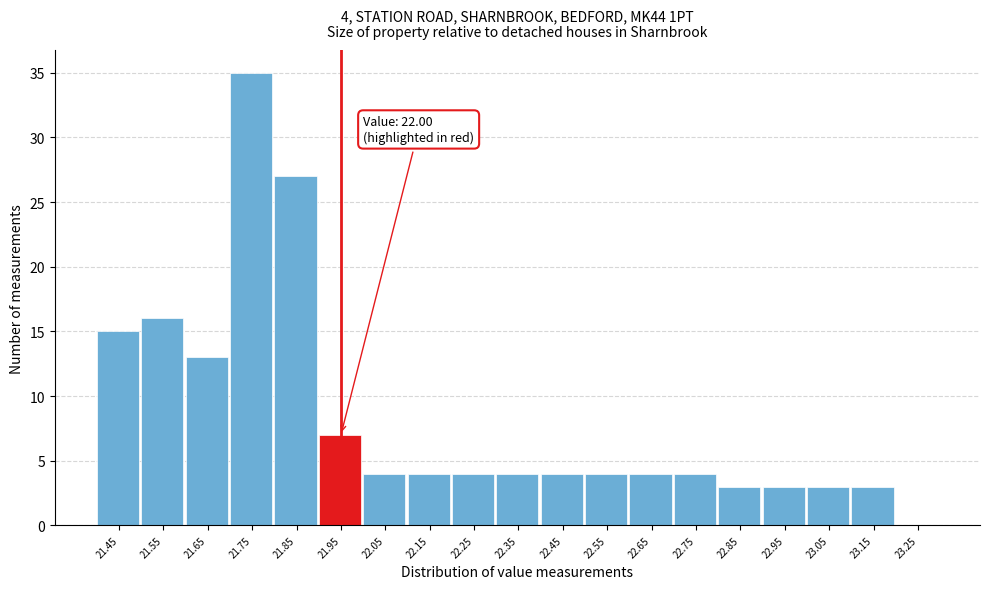

Reading left to right, what are all the values shown in this chart?

21.45=15	21.55=16	21.65=13	21.75=35	21.85=27	21.95=7	22.05=4	22.15=4	22.25=4	22.35=4	22.45=4	22.55=4	22.65=4	22.75=4	22.85=3	22.95=3	23.05=3	23.15=3	23.25=0